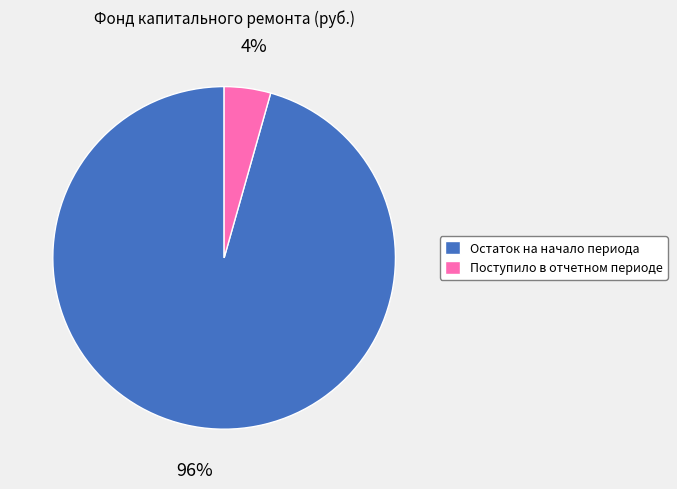

To the nearest percent, what percentage of the pie is Поступило в отчетном периоде?

4%